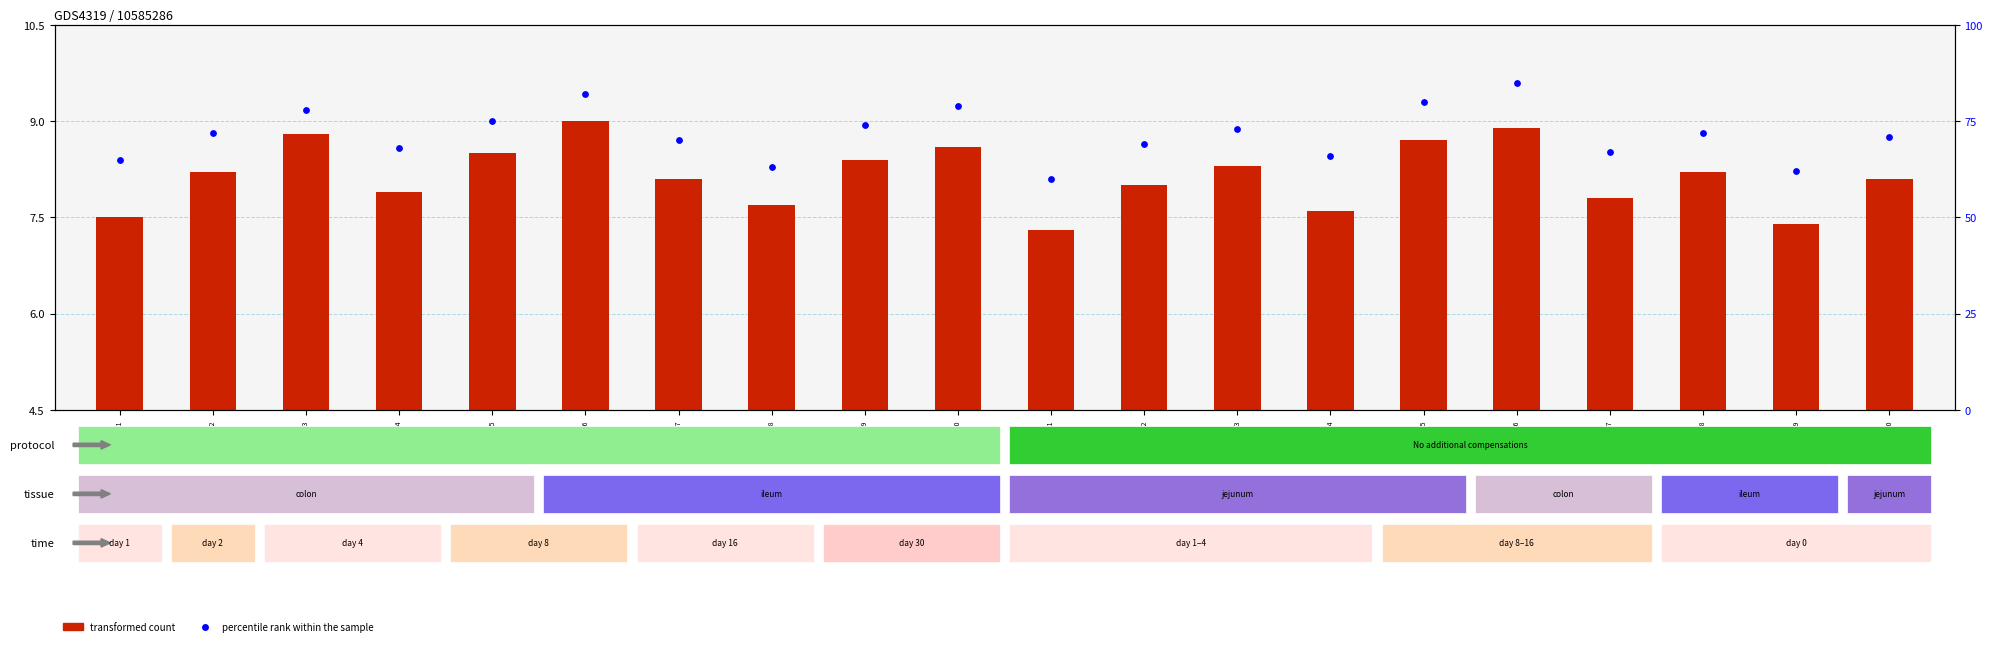

At which category is the sum across all series the highest?

GSAM0016